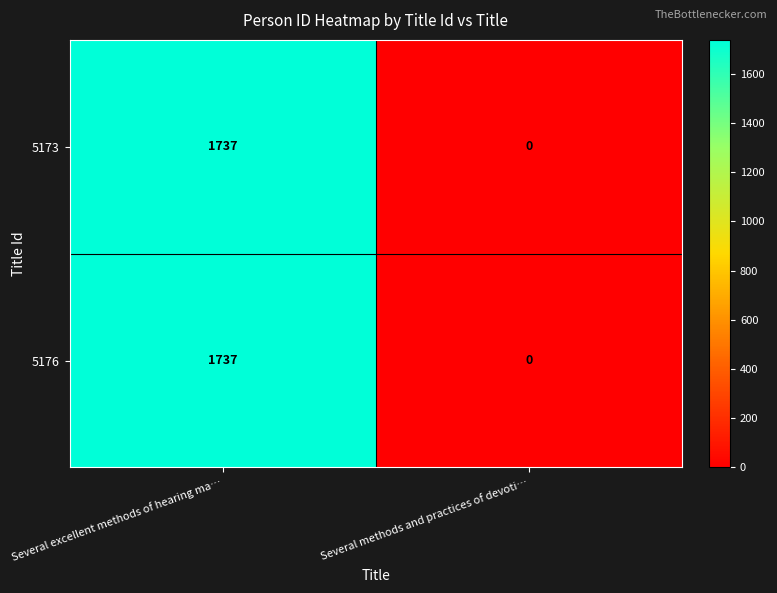

What is the difference between the maximum and minimum values in the 5176 series?

1737